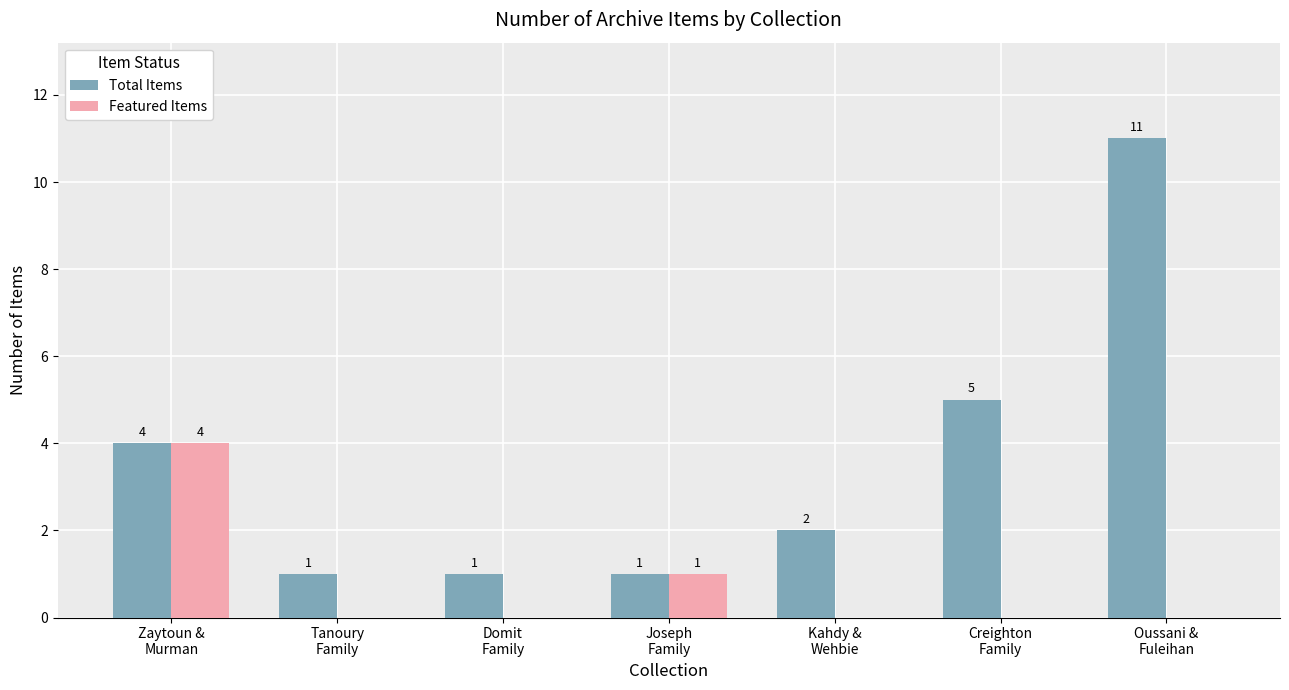

What is the greatest value displayed?

11